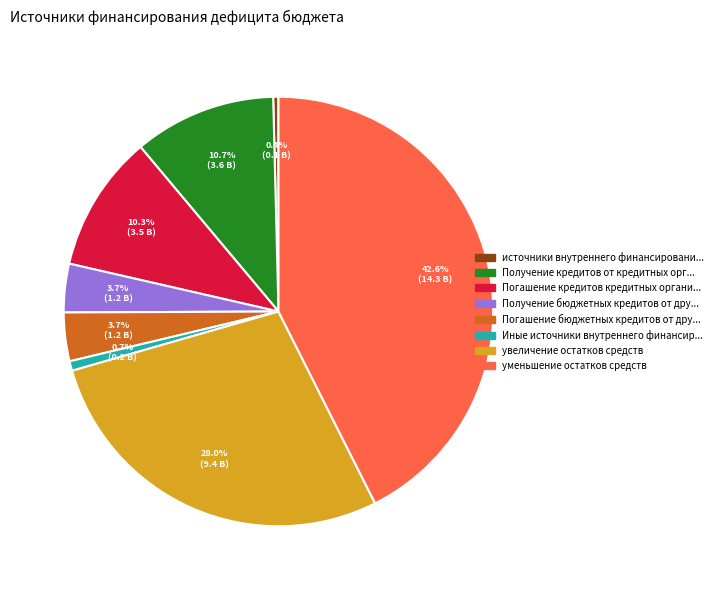

Does any single category account for the majority?

No